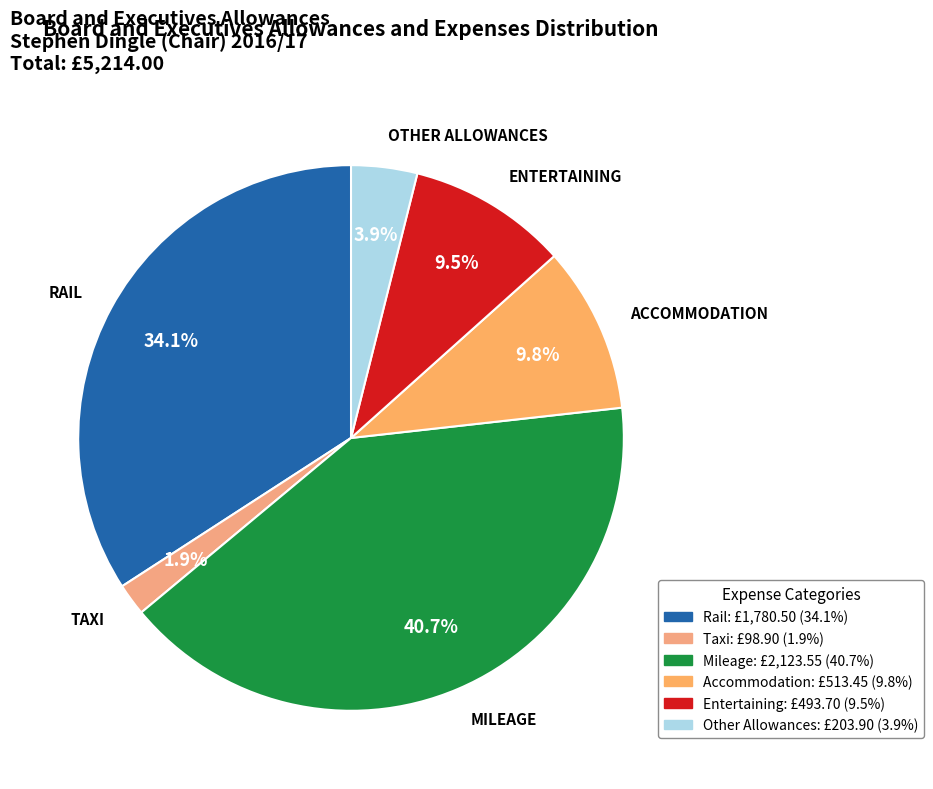

Do Entertaining and Mileage together represent more than half of the pie?

Yes